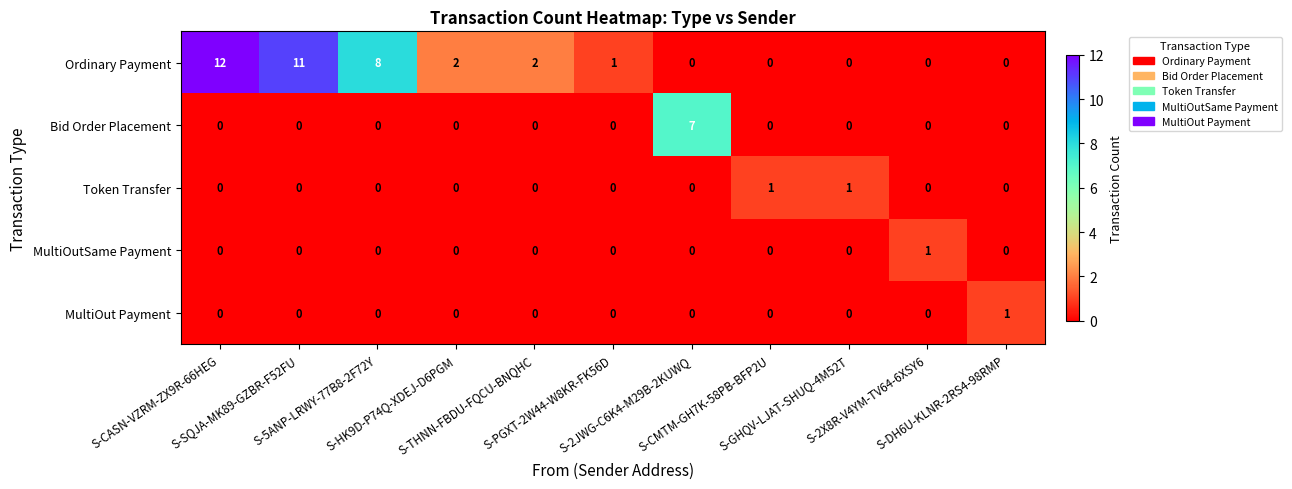

Which series has the largest total across all categories?

Ordinary Payment